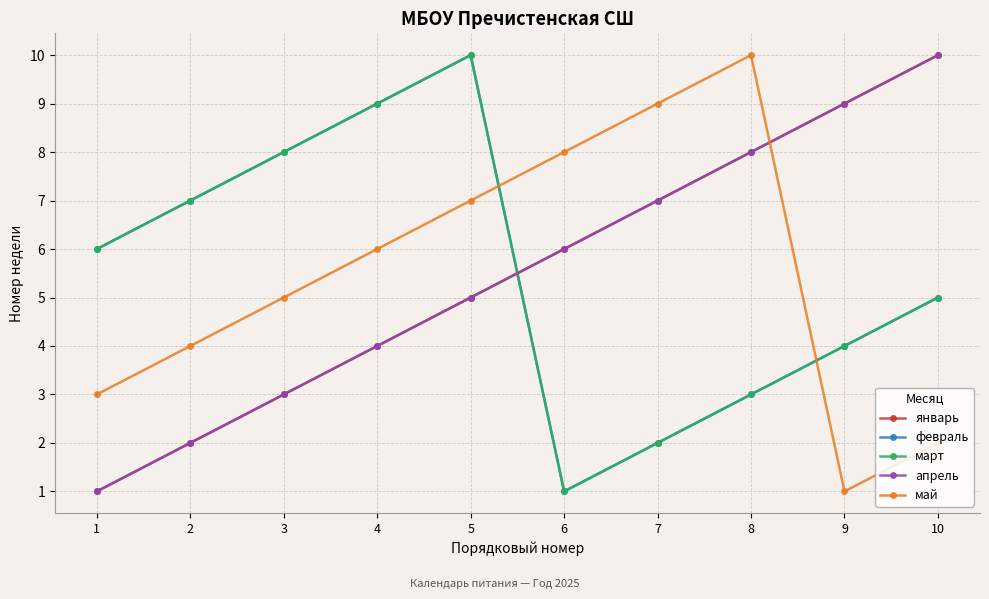

Rank the series at 3 from highest to lowest value.

февраль, март, май, январь, апрель